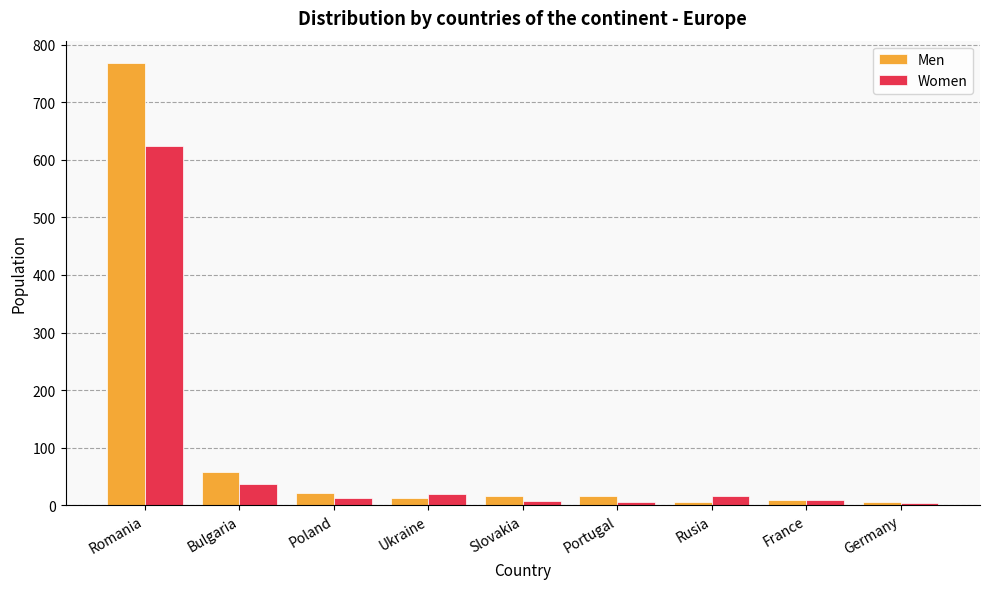

What are all the series names shown in the legend?

Men, Women